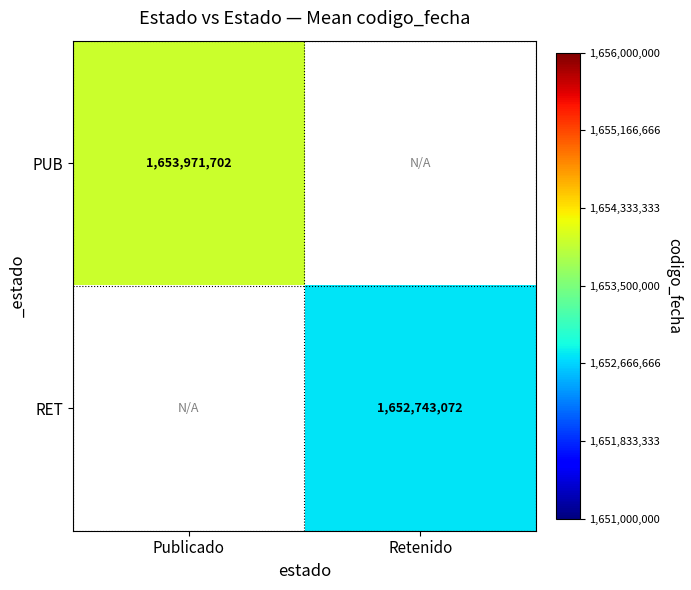

Is it true that RET equals 2802639618.0 at Retenido?

False